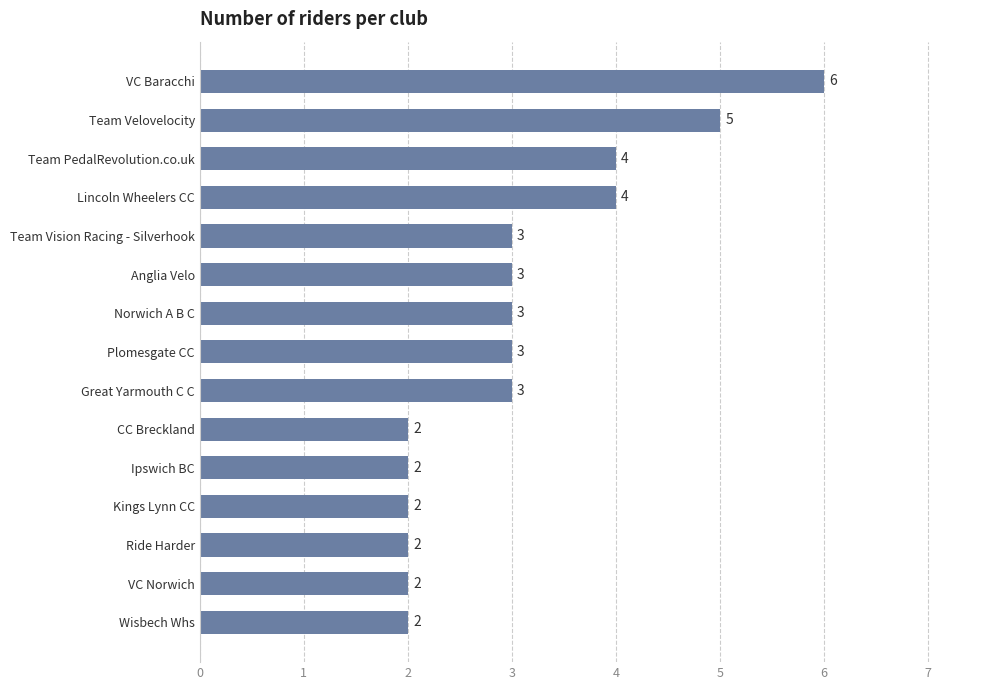

What is the difference between the second highest and second lowest values?

3